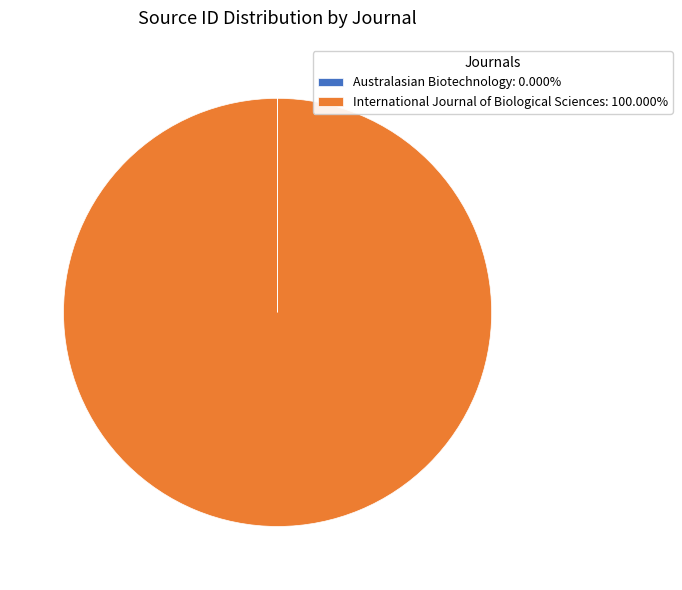

Is there a majority slice in this chart?

Yes